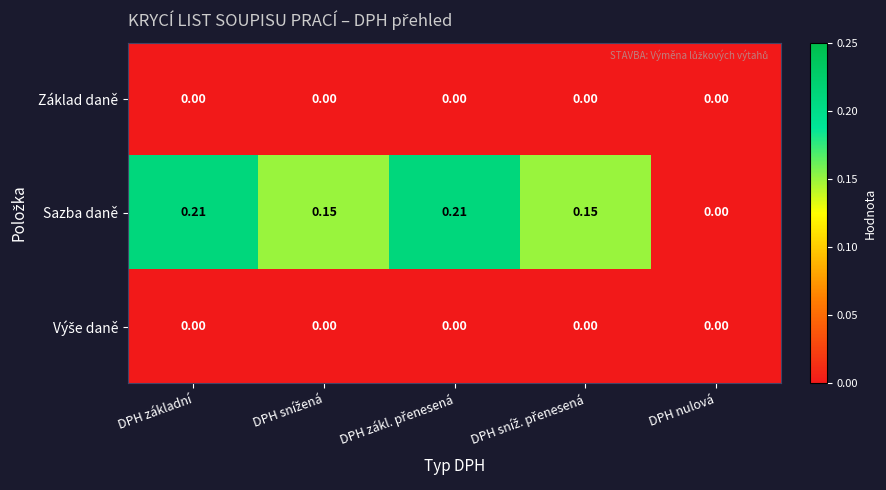

Which series has the largest total across all categories?

Sazba daně